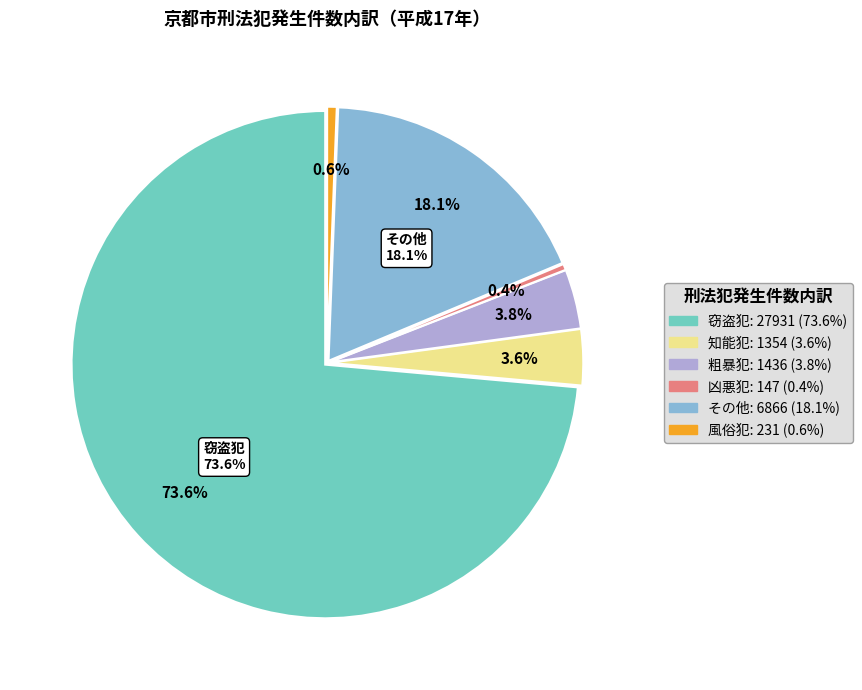

Is it true that 風俗犯 is 1% of the pie?

True